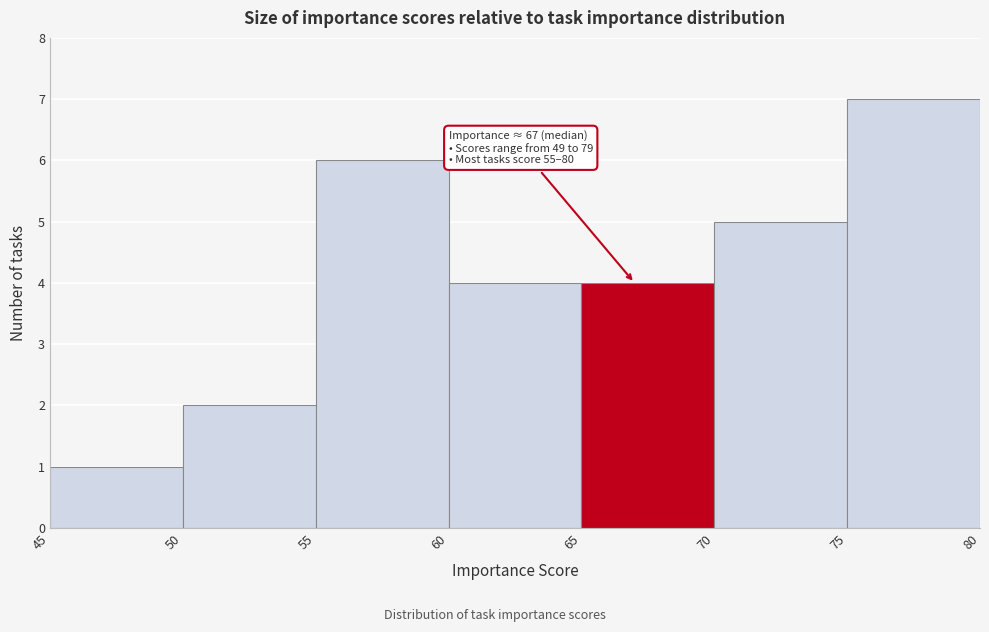

Over which range of the x-axis is the bar tallest?

75 to 80